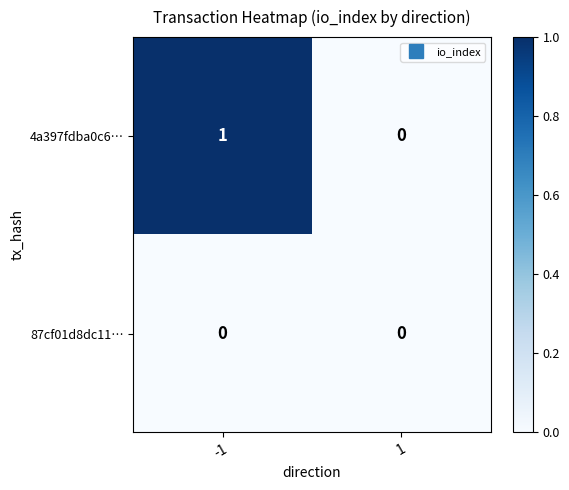

Which series has the widest spread of values?

4a397fdba0c6…